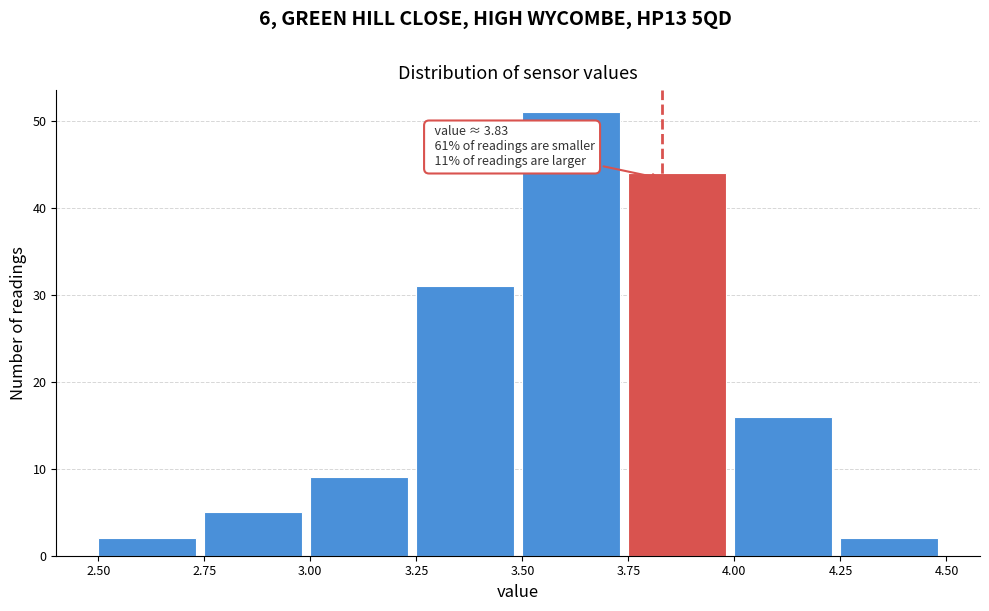

Which range on the x-axis has the tallest bar?

3.50 to 3.75